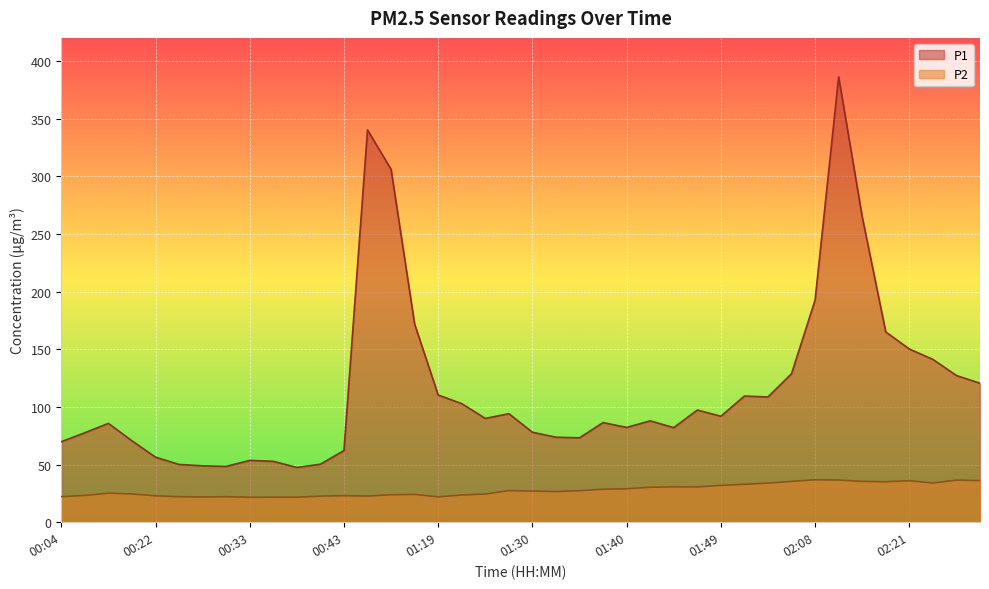

What is the label of the 23rd point from the left?

01:35